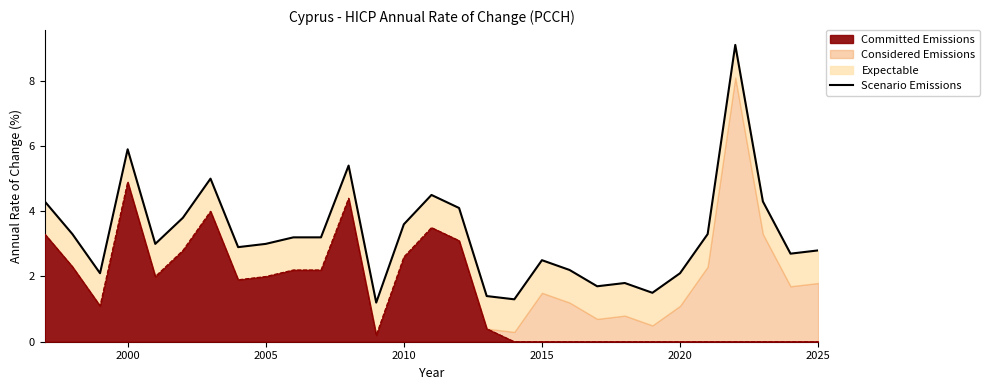

Reading right to left, extract all data points from this chart.

2.8	2.7	4.3	9.1	3.3	2.1	1.5	1.8	1.7	2.2	2.5	1.3	1.4	4.1	4.5	3.6	1.2	5.4	3.2	3.2	3.0	2.9	5.0	3.8	3.0	5.9	2.1	3.3	4.3